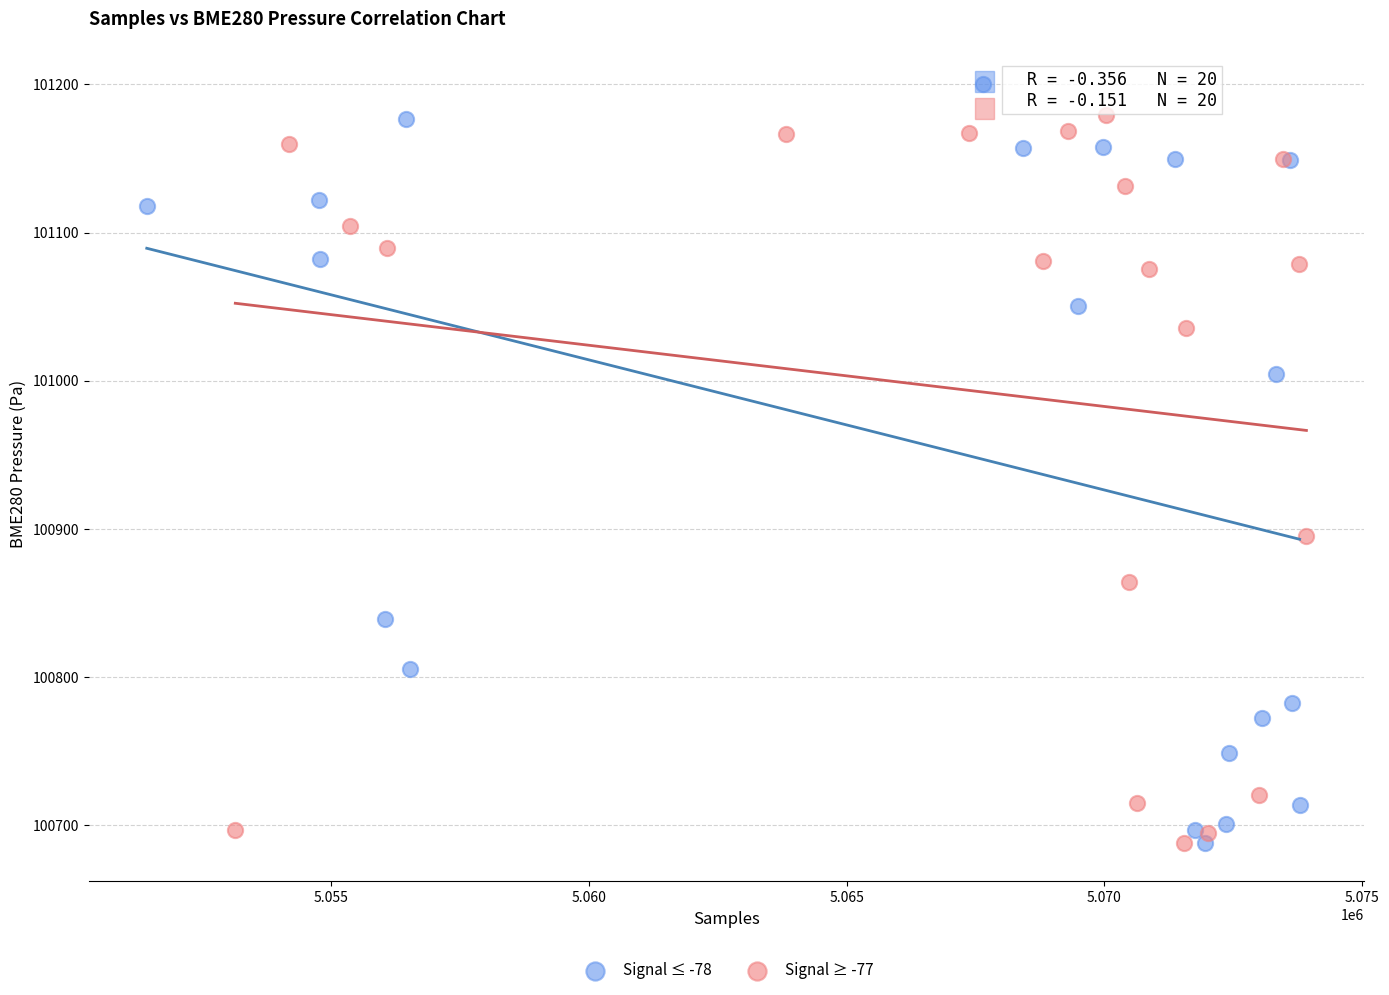

What are all the series names shown in the legend?

Signal ≤ -78, Signal ≥ -77